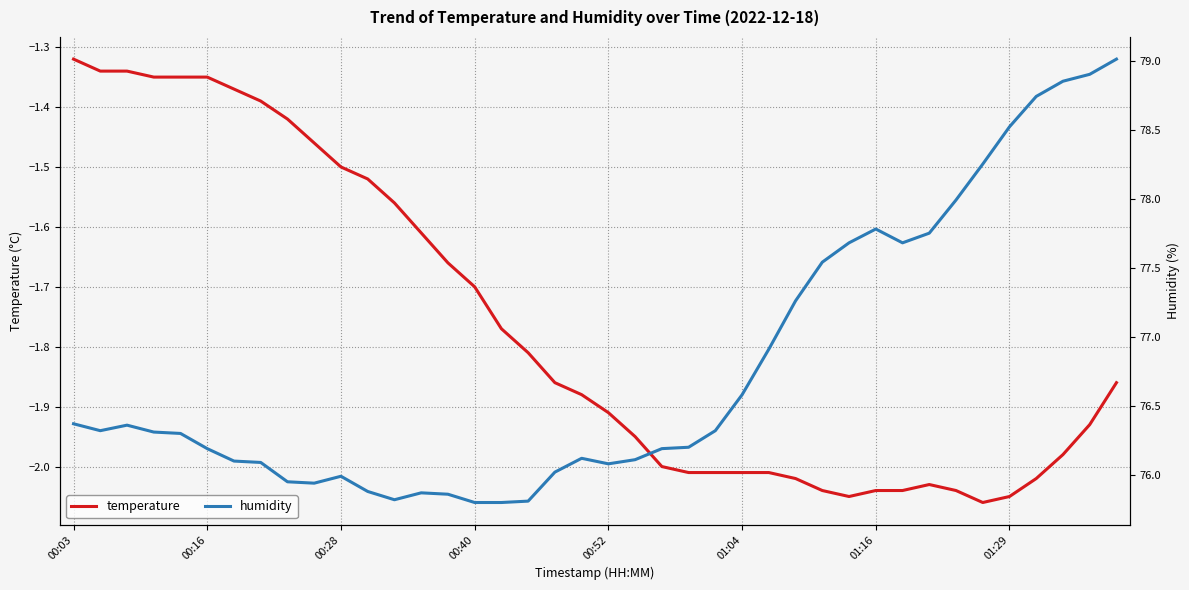

What is the smallest value displayed?

-2.1